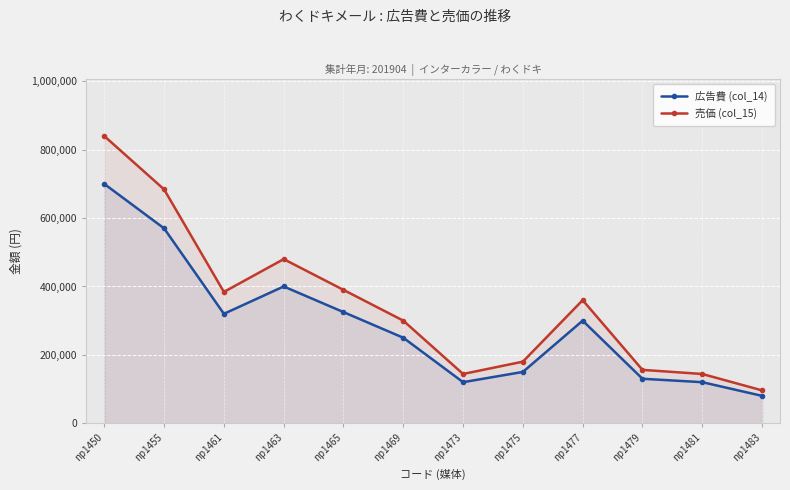

True or false: 売価 (col_15) has more than 2 points higher than both neighbors.

False